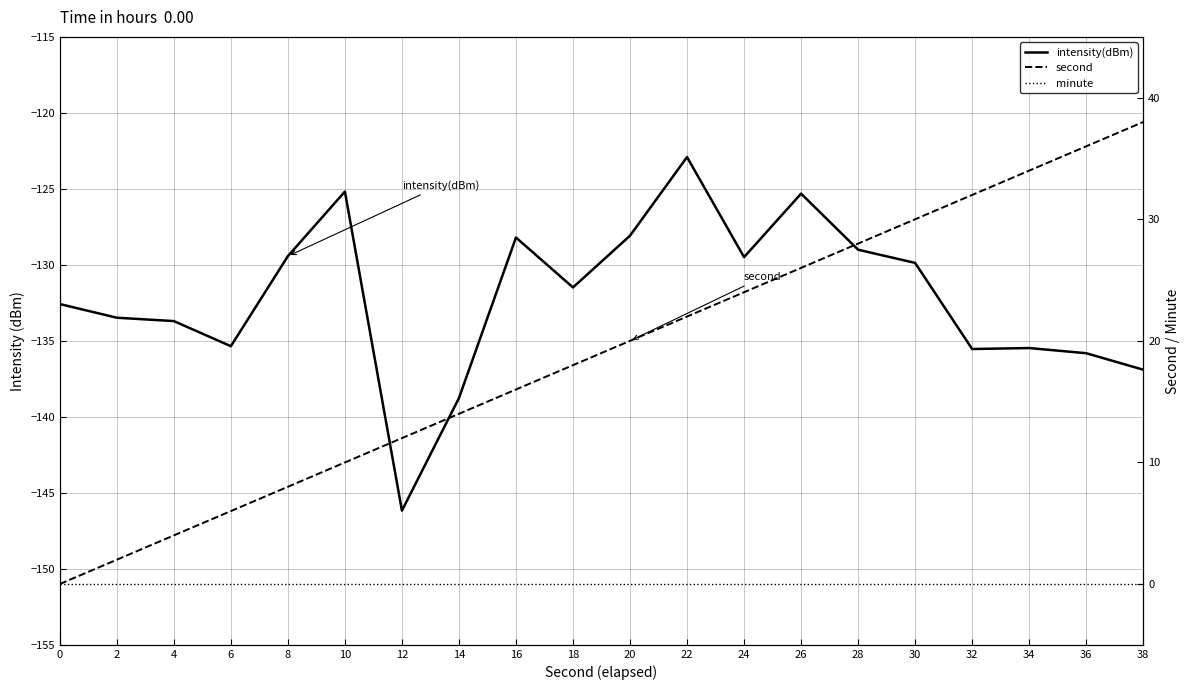

How many values in the intensity(dBm) series are below -131?

11